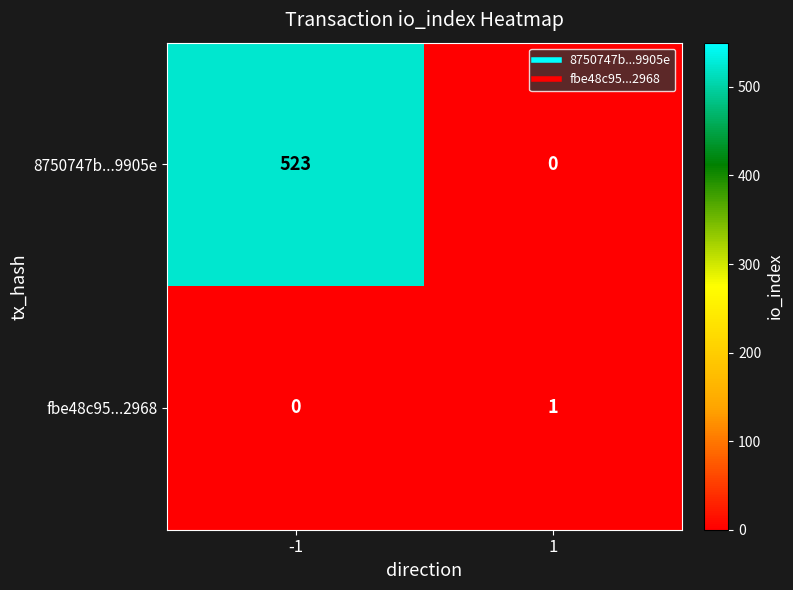

The value of fbe48c95...2968 at 1 is 2. True or false?

False